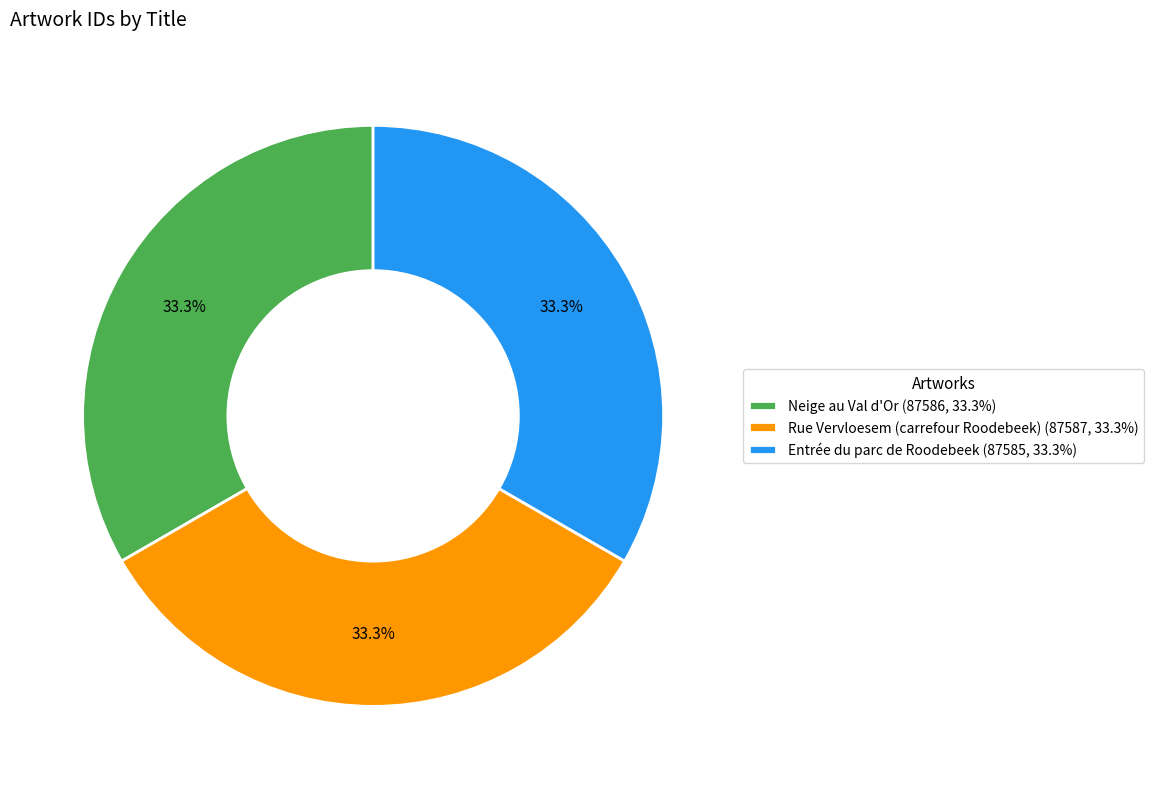

The Rue Vervloesem (carrefour Roodebeek) slice represents 33% of the pie. True or false?

True